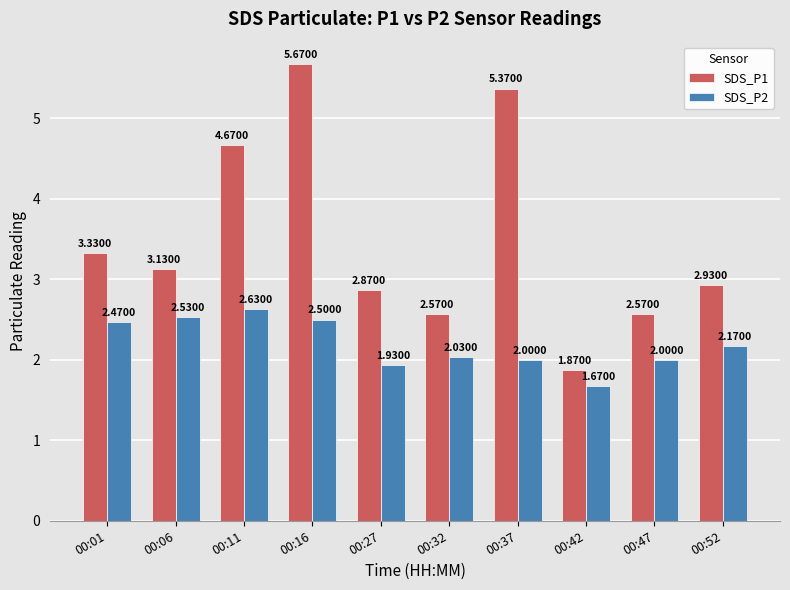

What is the average value of the SDS_P1 series?

3.5